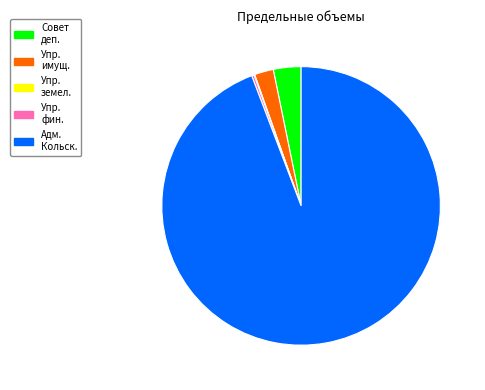

Does any single category account for the majority?

Yes